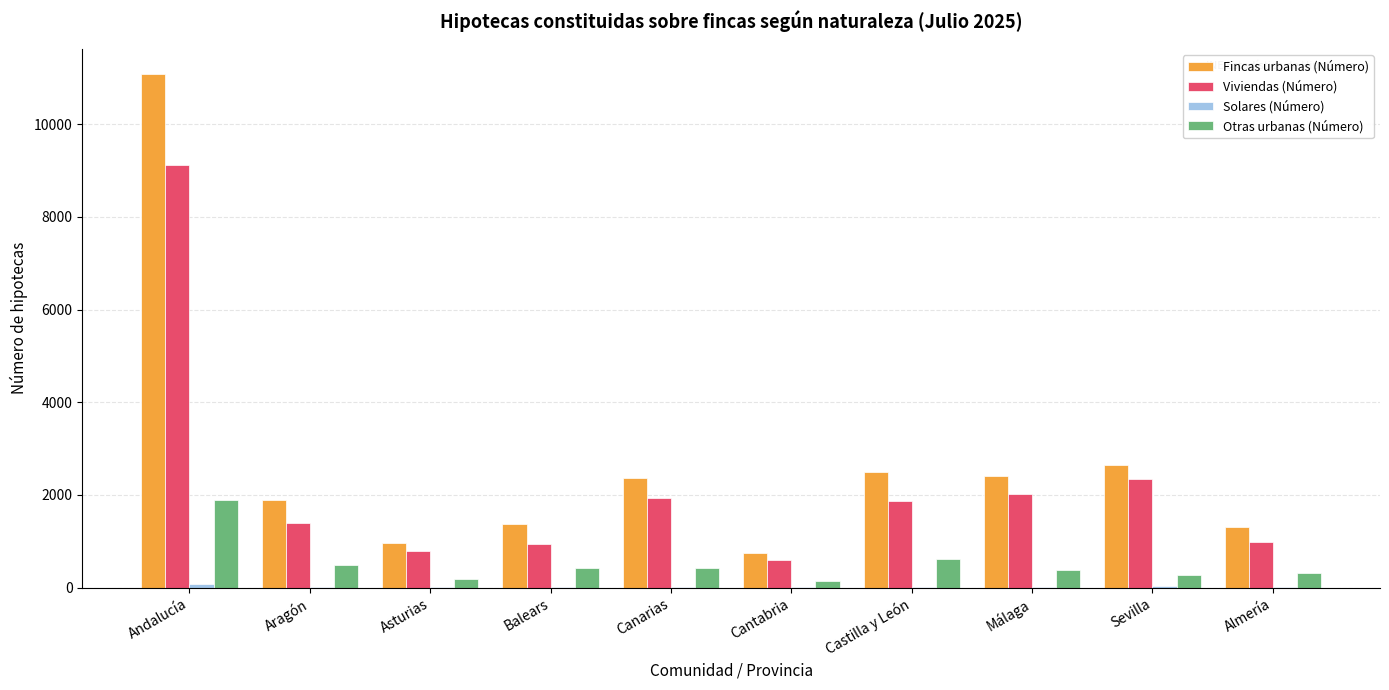

The value of Viviendas (Número) at Canarias is 2519. True or false?

False